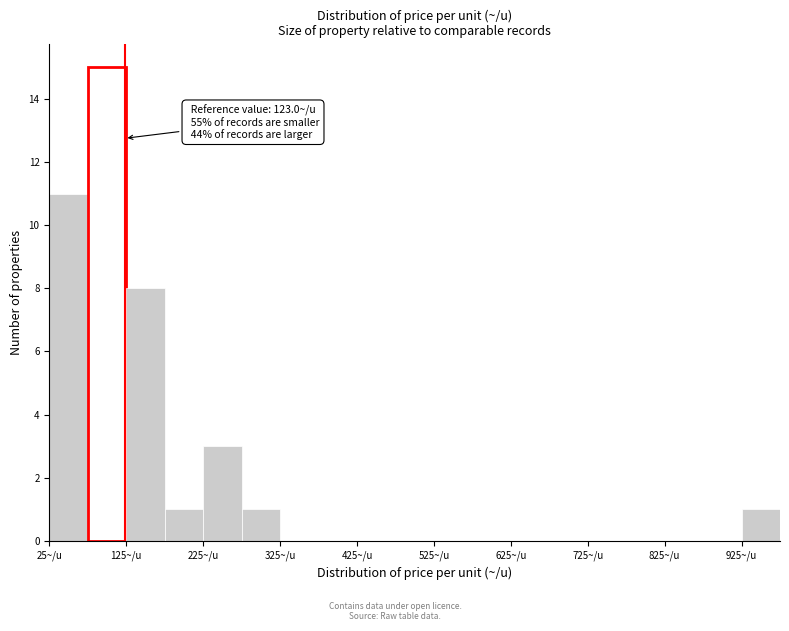

Over which range of the x-axis is the bar tallest?

75 to 125